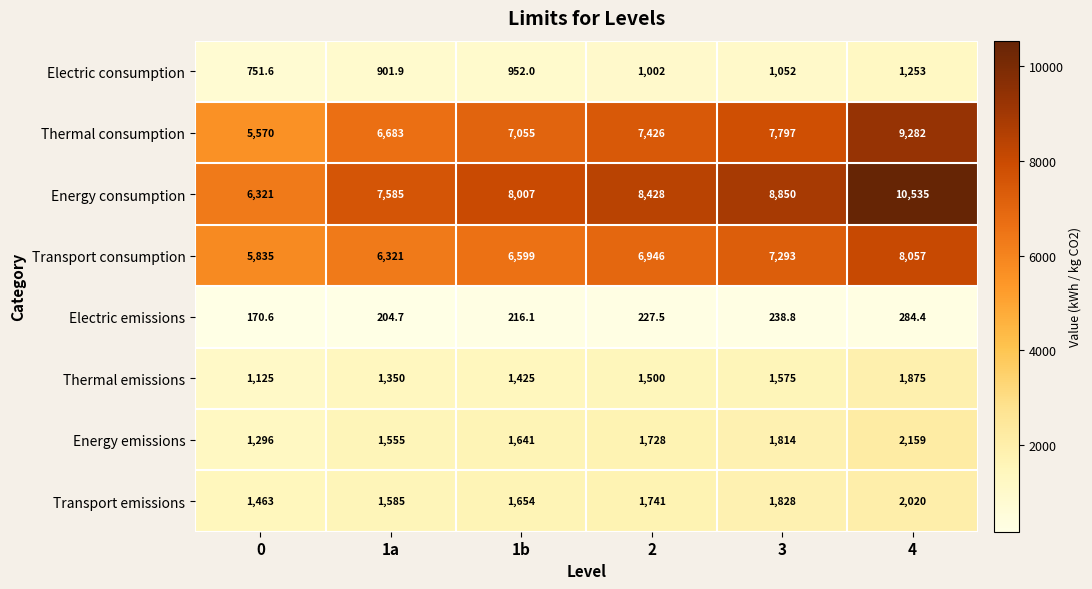

True or false: Electric consumption has a value of 751.6 at 0.

True